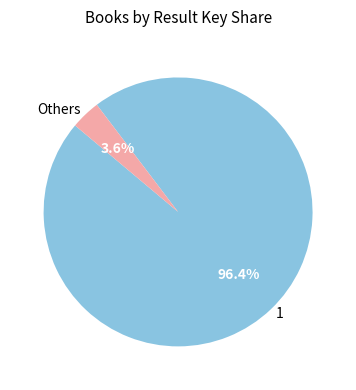

Which slice is the smallest?

Others